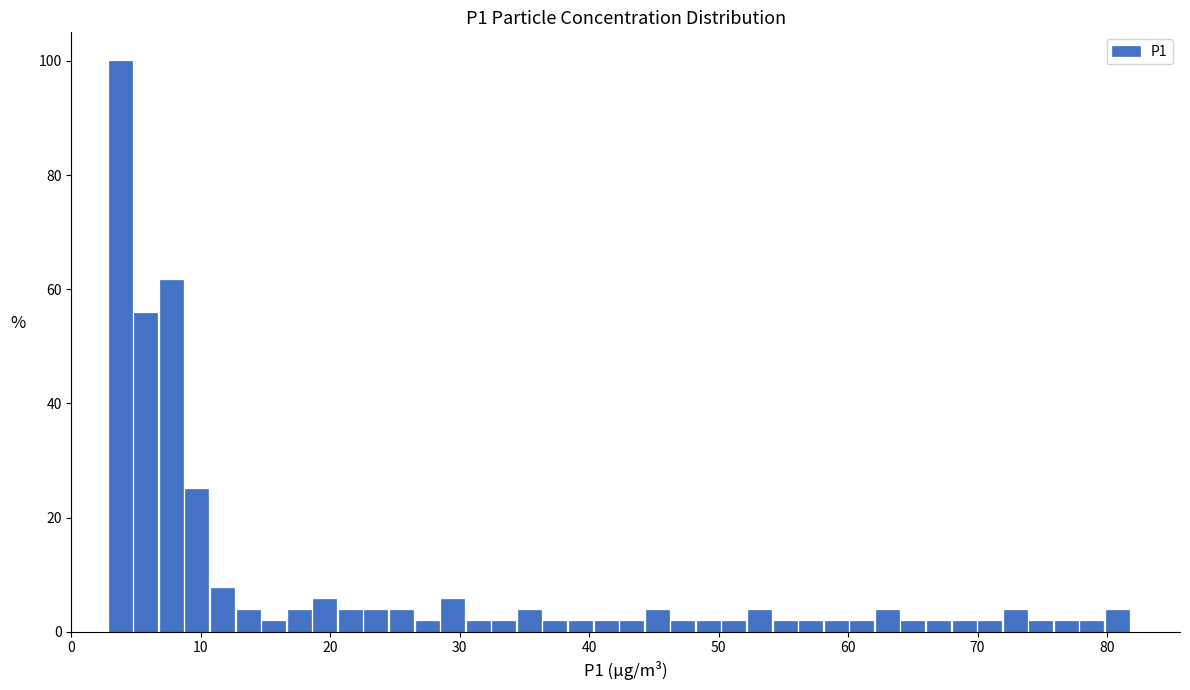

Read against the x-axis, roughly where is the centre of the tallest bar?

4